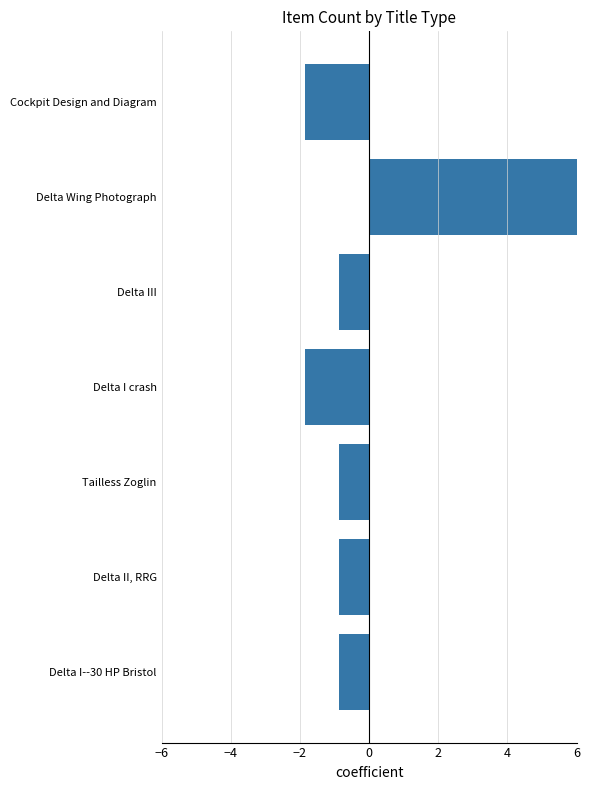

What is the smallest value displayed?

-1.9